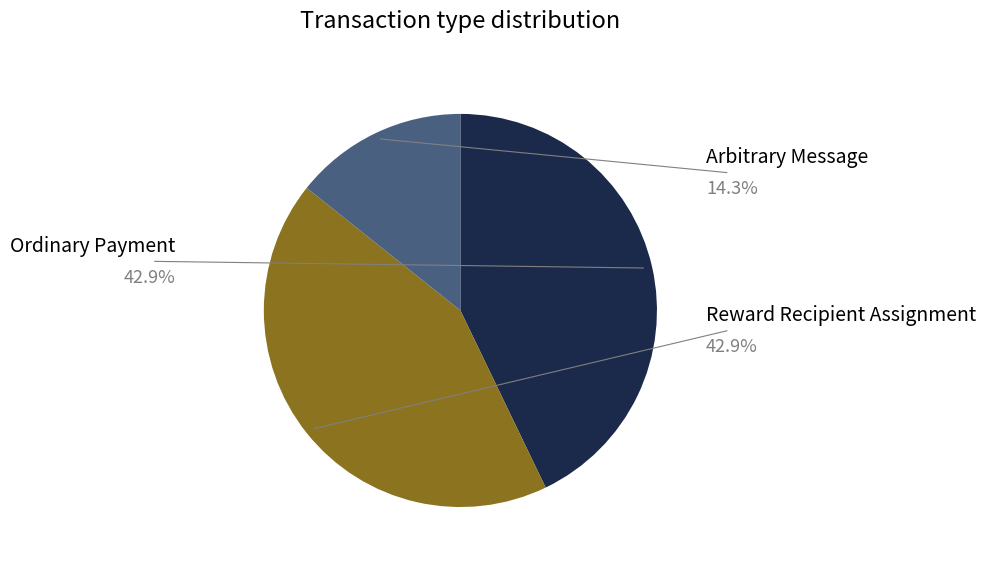

Which slice is the largest?

Ordinary Payment